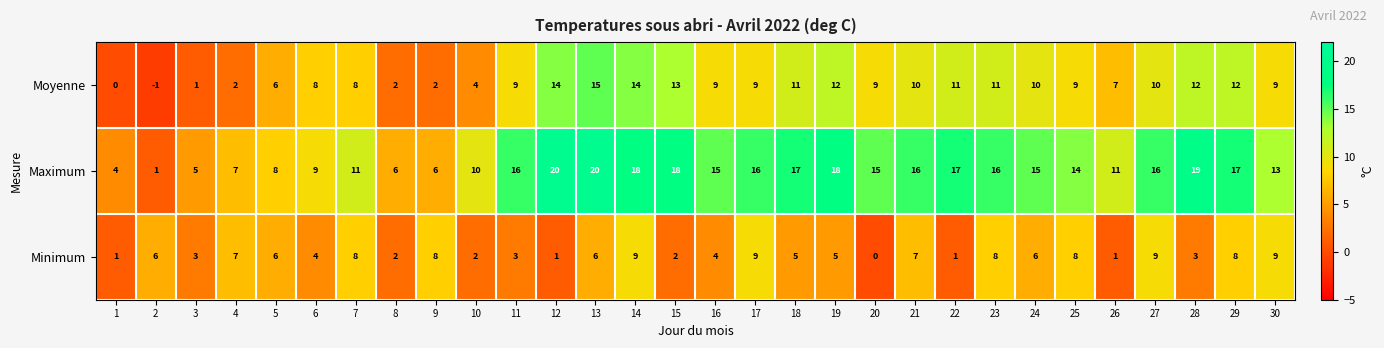

Which series has the largest range (max minus min)?

Maximum